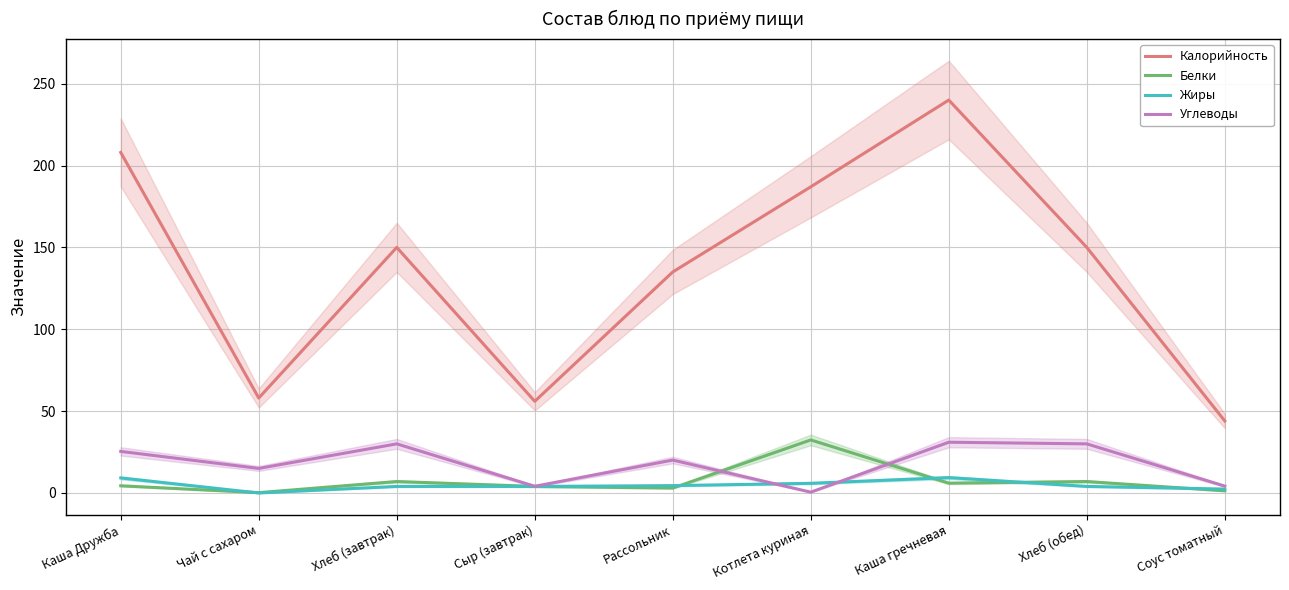

The value of Калорийность at Хлеб (завтрак) is 94.2. True or false?

False